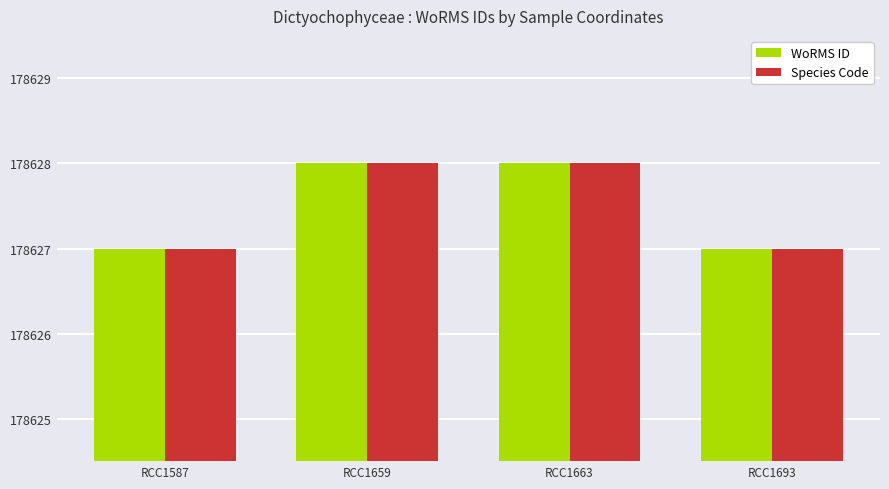

The value of WoRMS ID at RCC1587 is 72873. True or false?

False